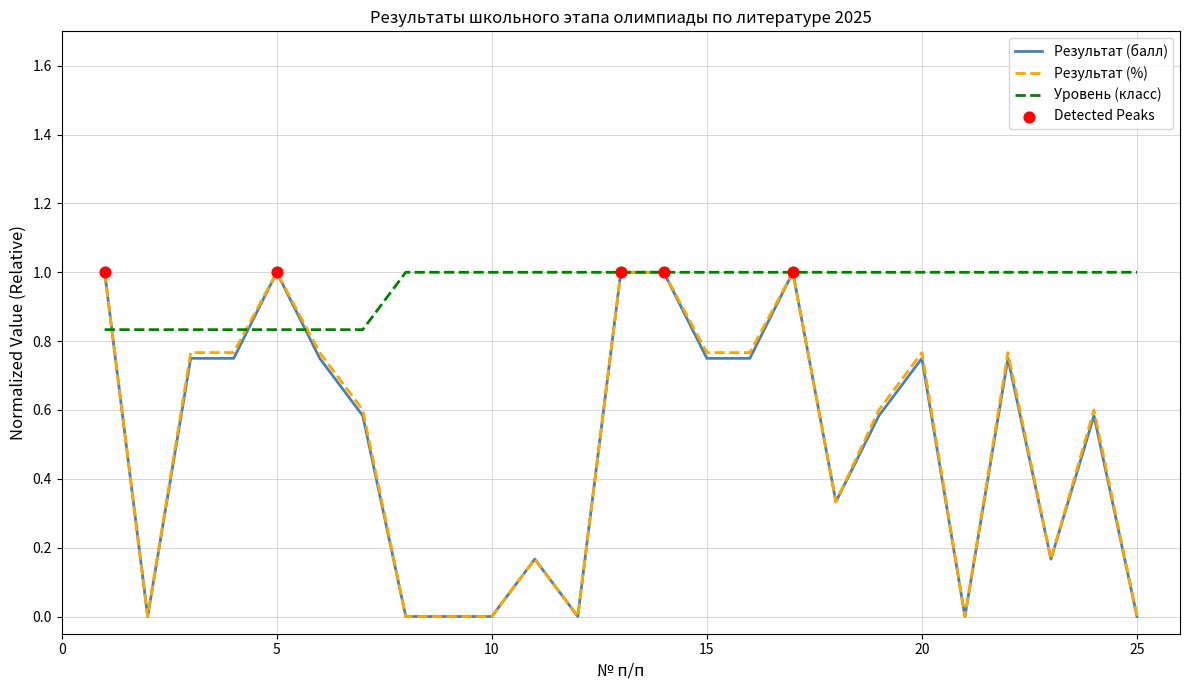

What is the highest value of the Результат (балл) series?

1.0